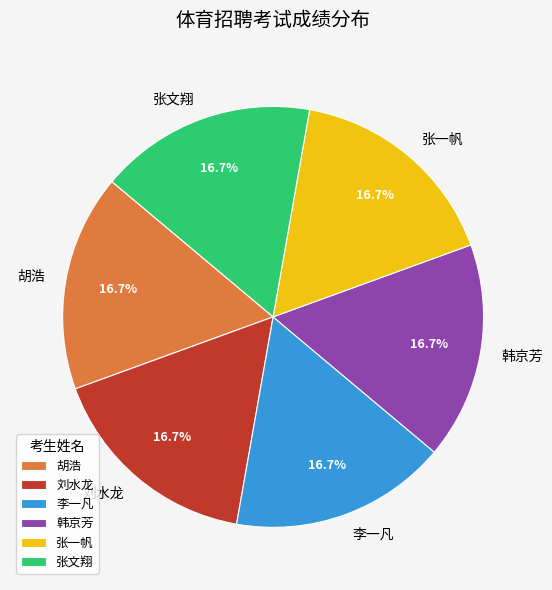

Does any single category account for the majority?

No